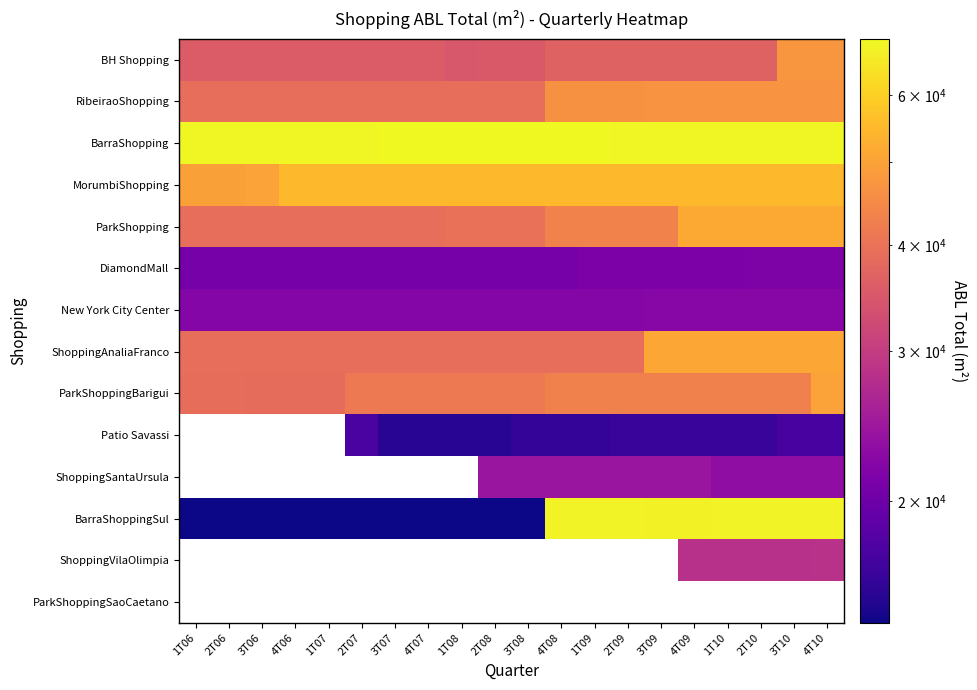

What is the average value of the MorumbiShopping series?

54214.0